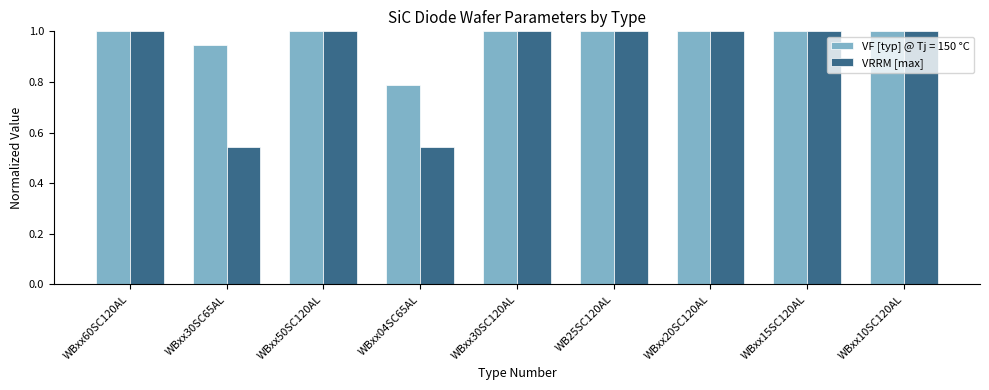

What is the sum of the VRRM [max] values at WBxx20SC120AL and WB25SC120AL?

2.0